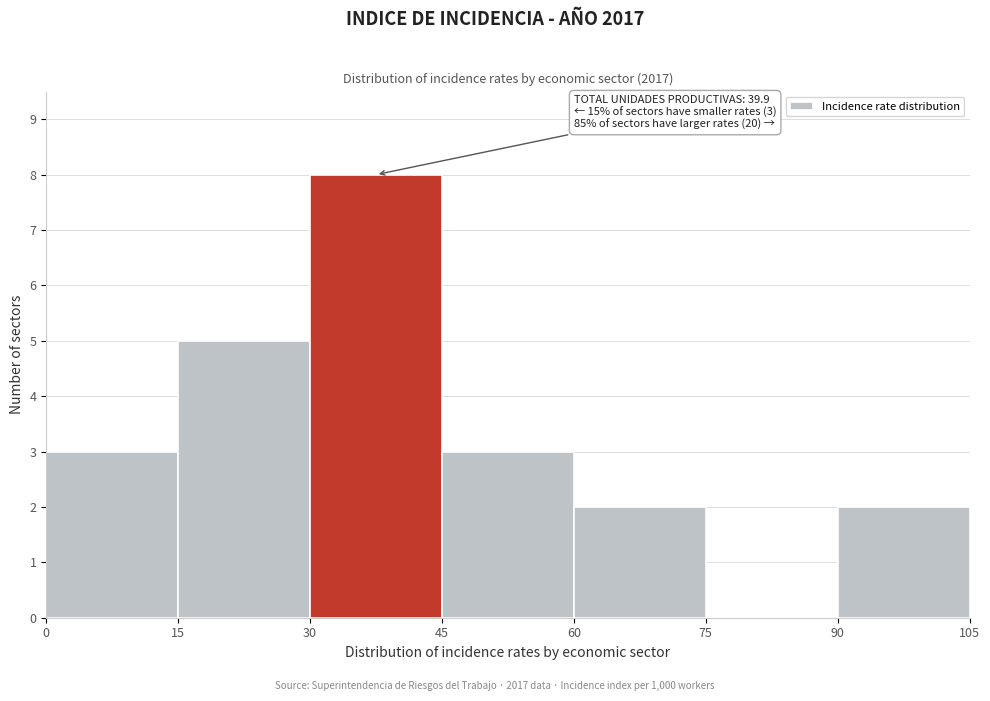

Which range on the x-axis has the tallest bar?

30 to 45